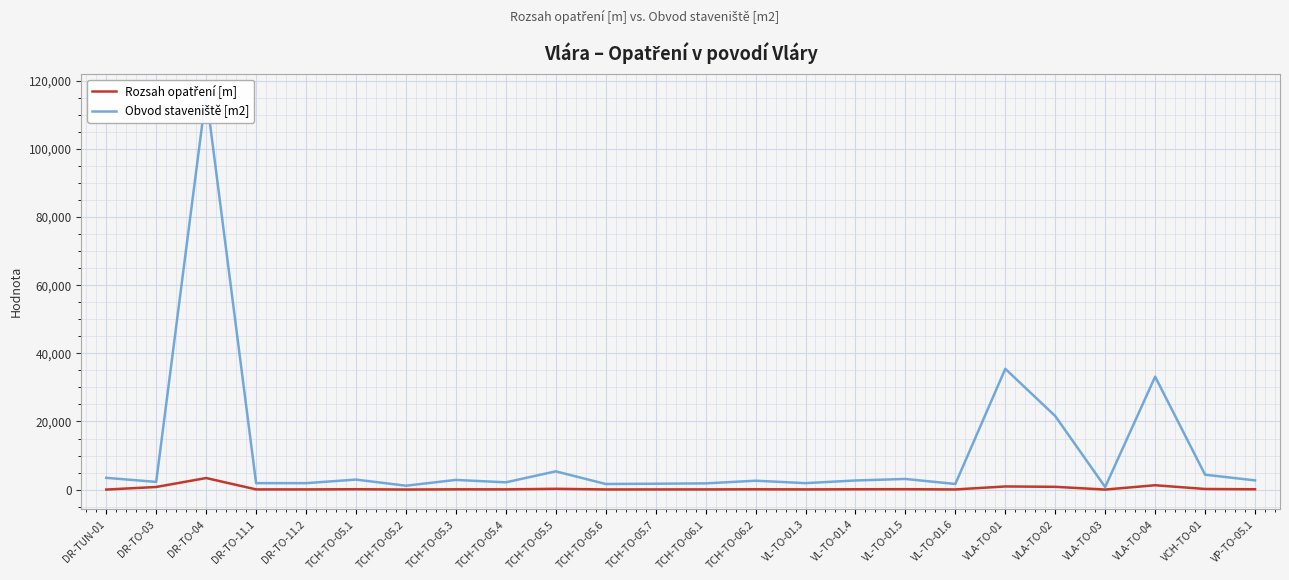

What position from the left is DR-TO-11.2?

5